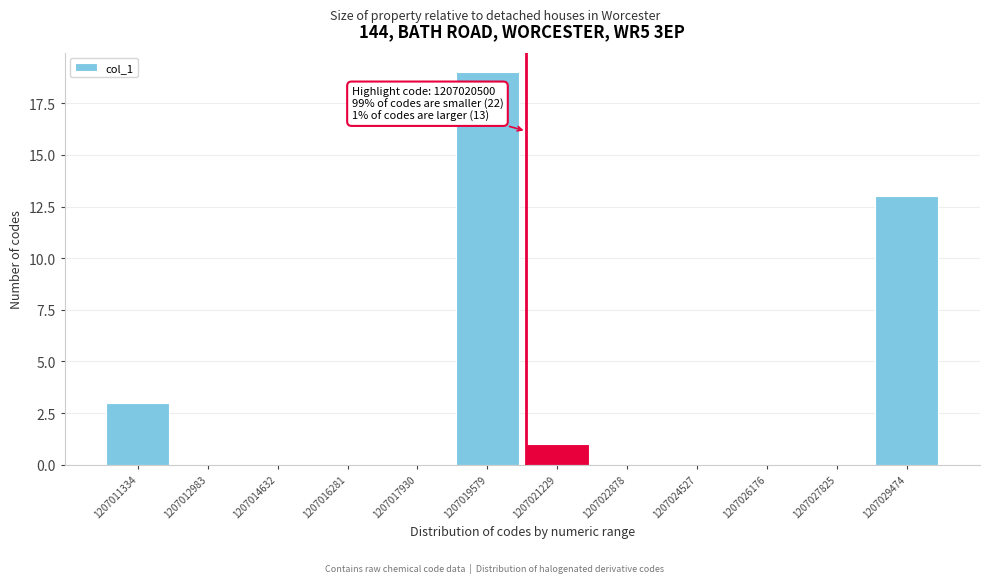

Which range on the x-axis has the tallest bar?

1207018800 to 1207020400